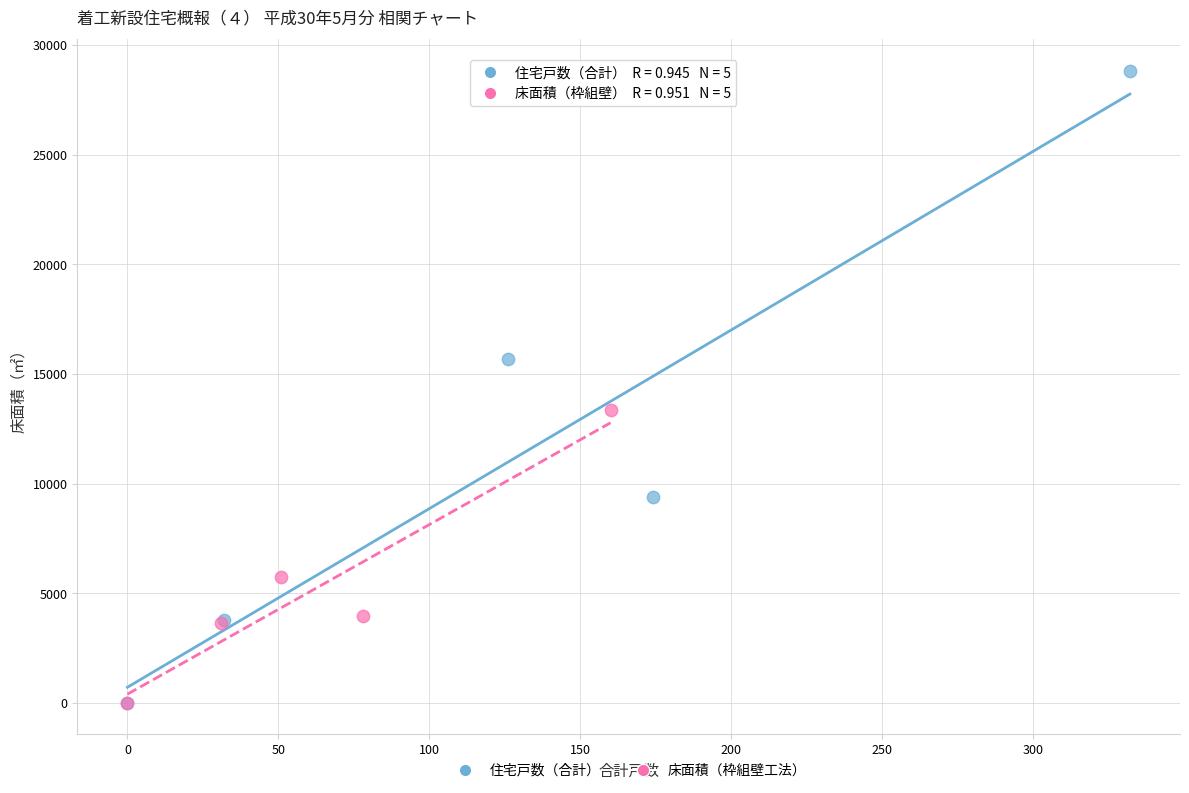

Which series reaches the maximum Y coordinate?

住宅戸数（合計）